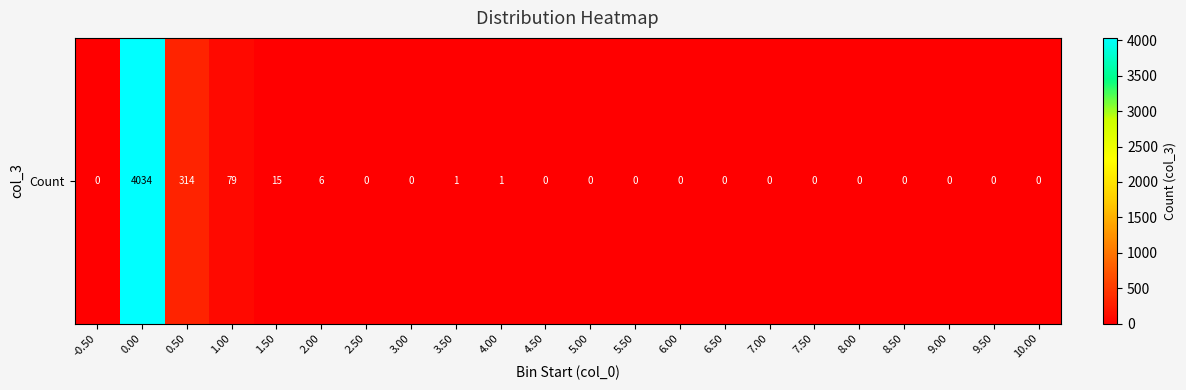

What is the difference between the maximum and second lowest values?

4034